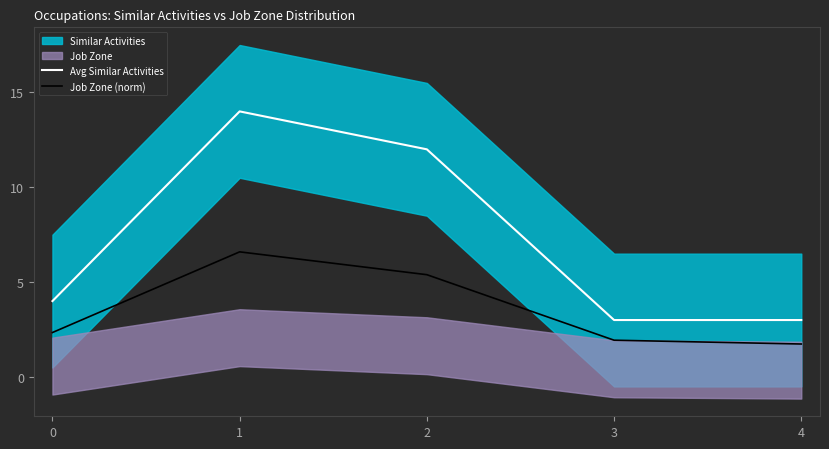

At how many categories does at least one series exceed 7?

2